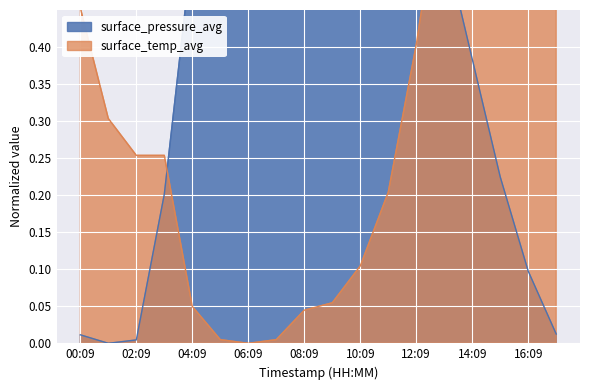

What are all the series names shown in the legend?

surface_pressure_avg, surface_temp_avg